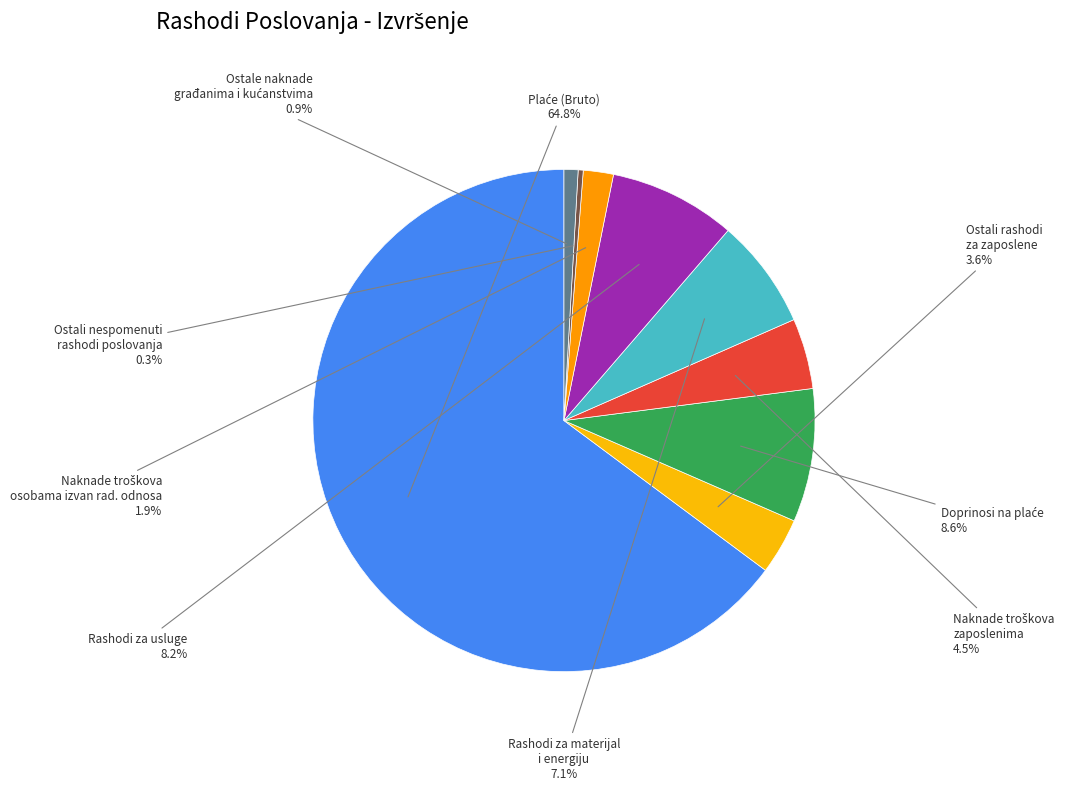

The Rashodi za usluge slice represents 8% of the pie. True or false?

True